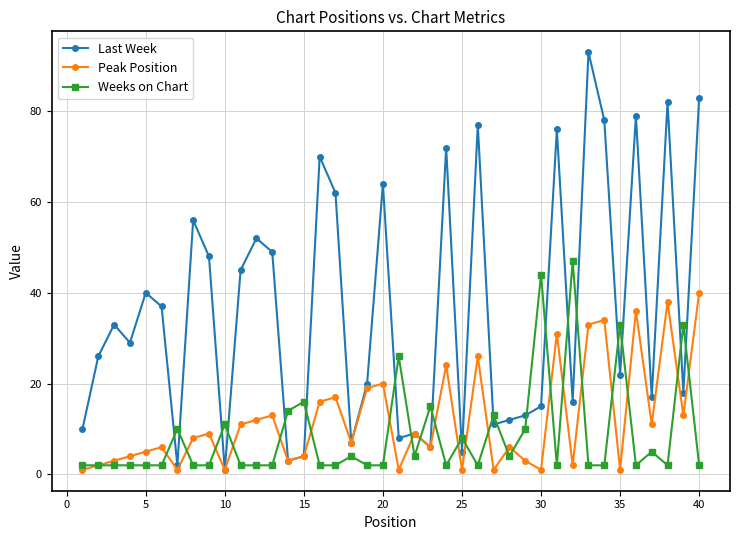

True or false: Last Week and Weeks on Chart cross at least once.

True